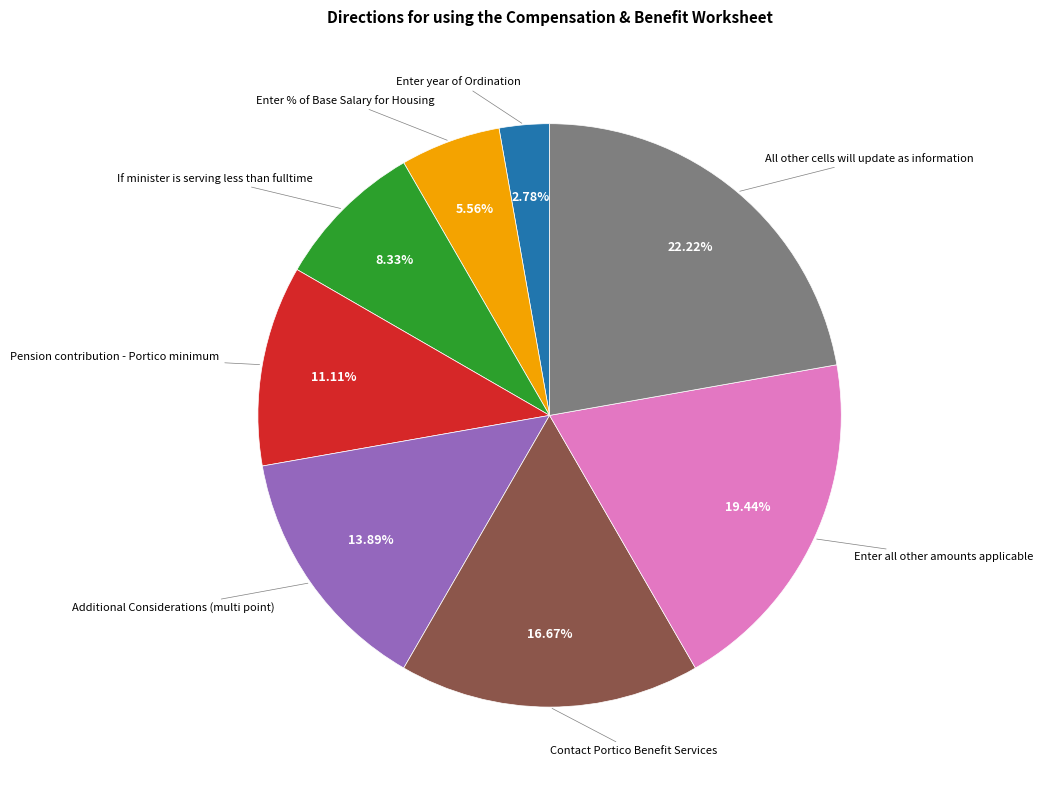

Is there a majority slice in this chart?

No